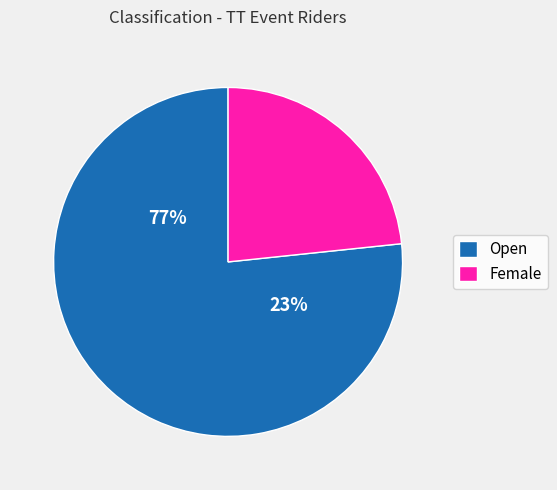

Is Female the majority of the pie?

No